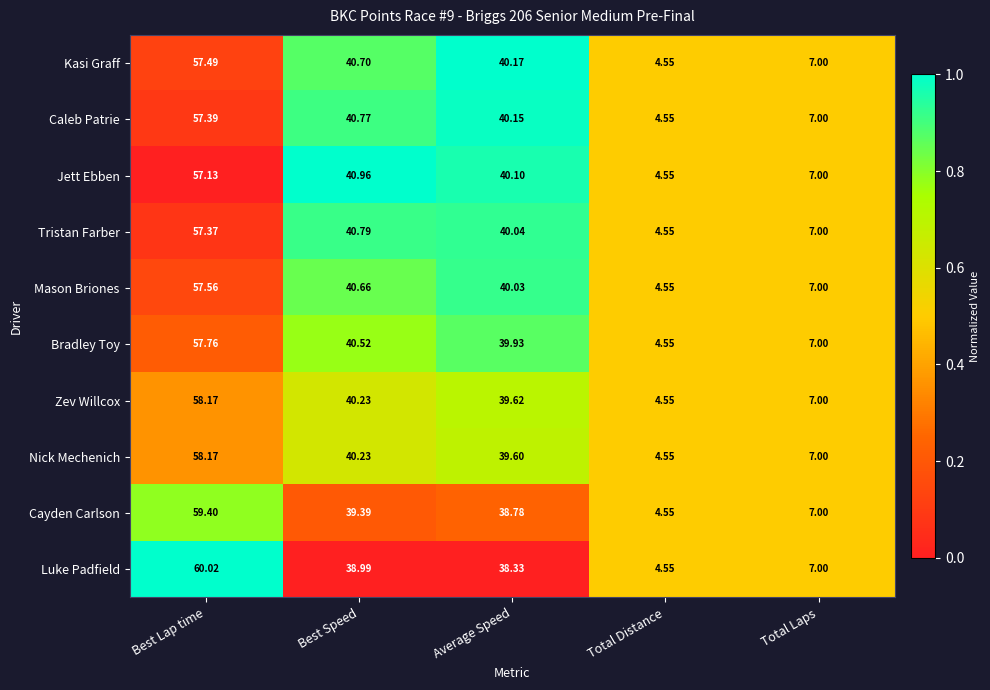

Which series has the largest total across all categories?

Kasi Graff